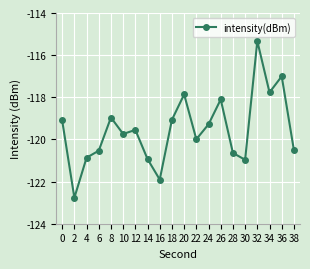

At which category does the chart reach its peak across all series?

32